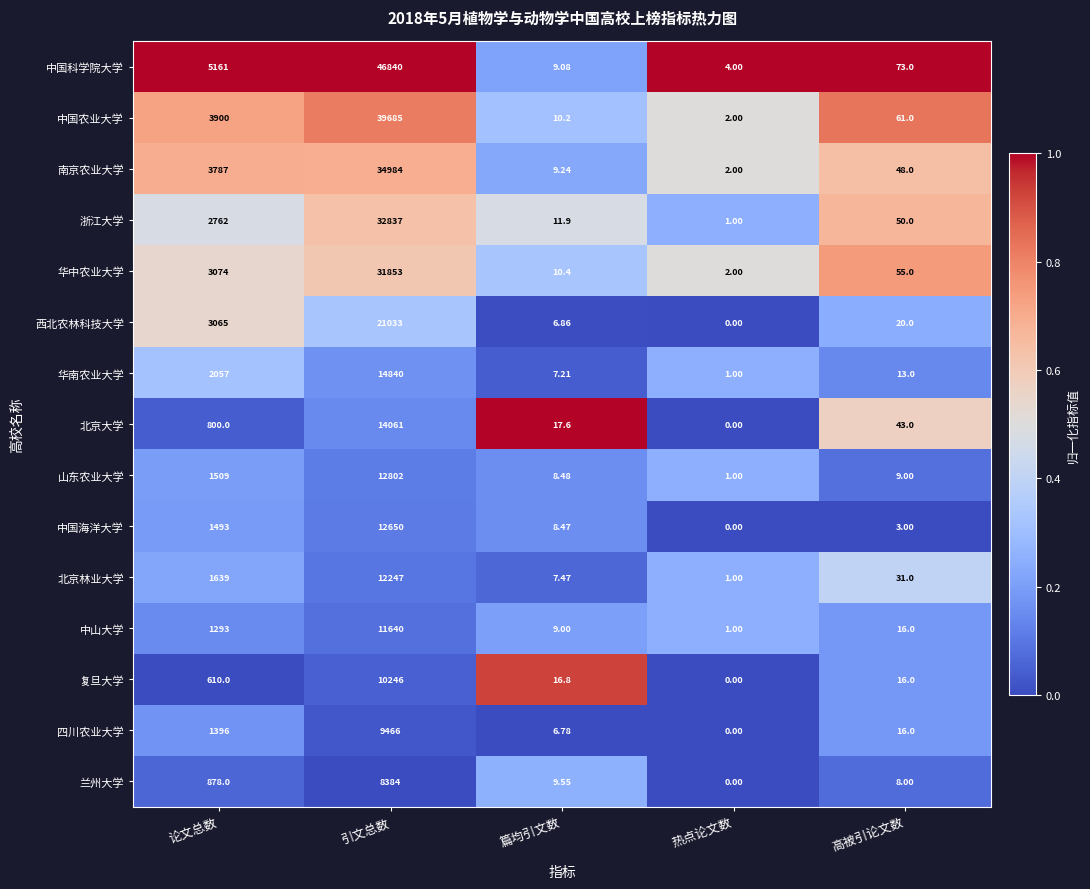

Which label corresponds to the largest value in the chart?

引文总数